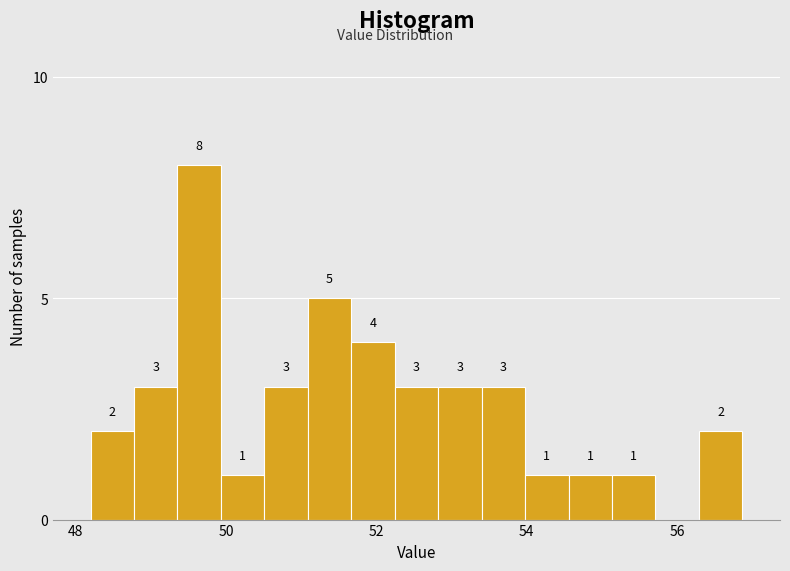

Around what value on the x-axis is the tallest bar? Give the approximate position of its centre, as read against the axis.

49.6